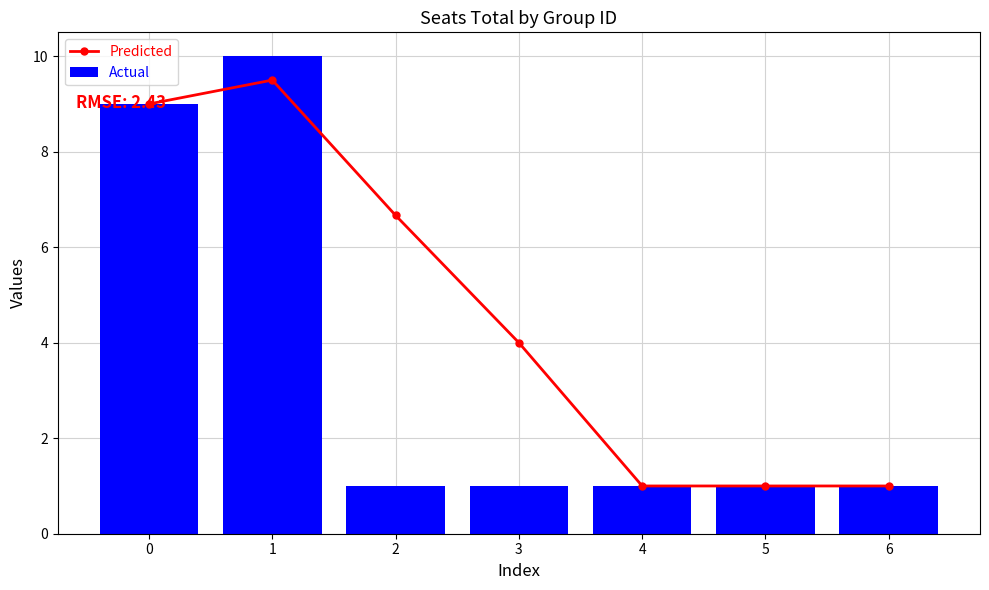

What is the sum of the Actual values at 2 and 3?

2